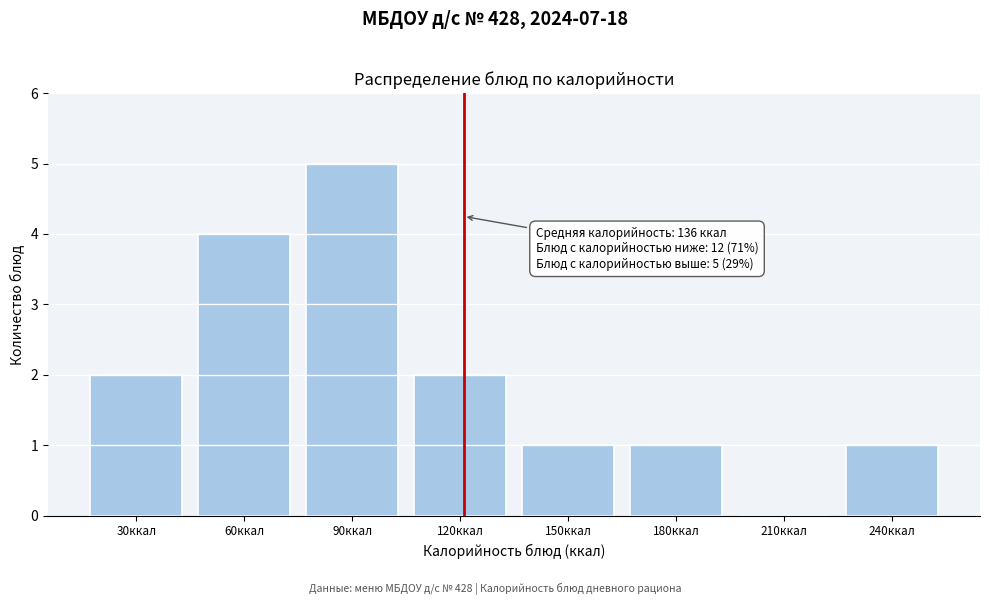

Reading left to right, extract all data points from this chart.

30ккал=2	60ккал=4	90ккал=5	120ккал=2	150ккал=1	180ккал=1	210ккал=0	240ккал=1